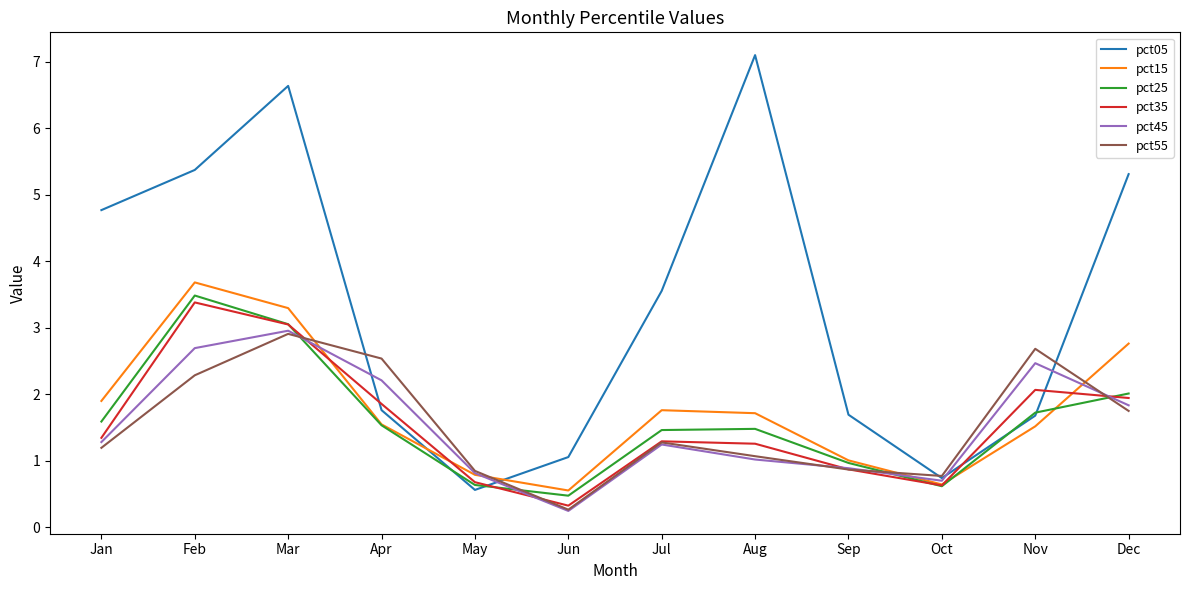

At which category does pct15 reach its first local peak?

Feb